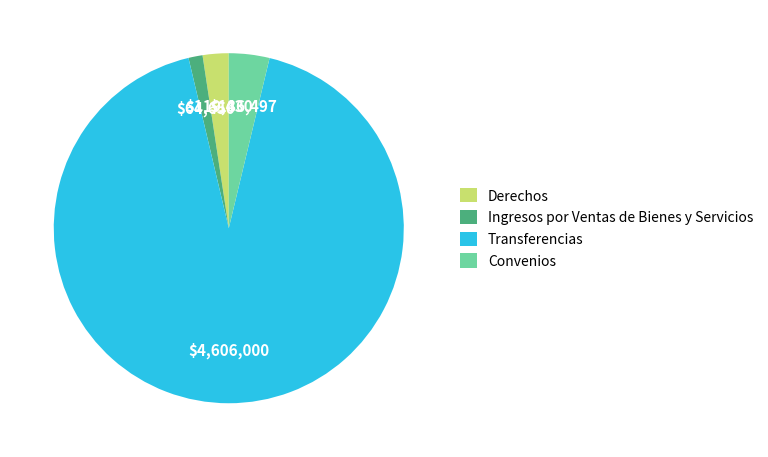

What is the ratio of the value at Transferencias to the value at Ingresos por Ventas de Bienes y Servicios?

71.2